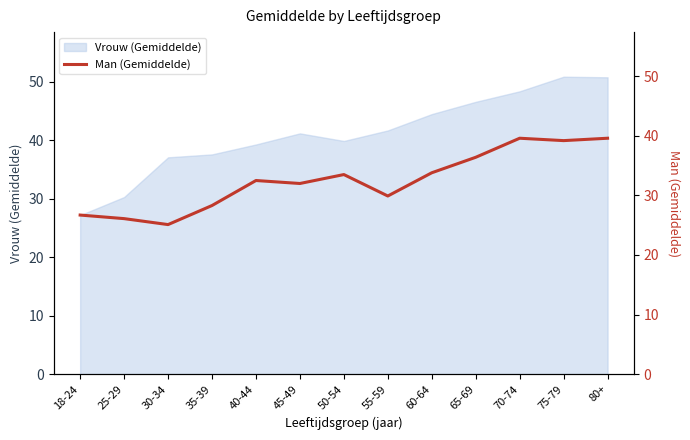

Which category has the lowest value across all series?

30-34